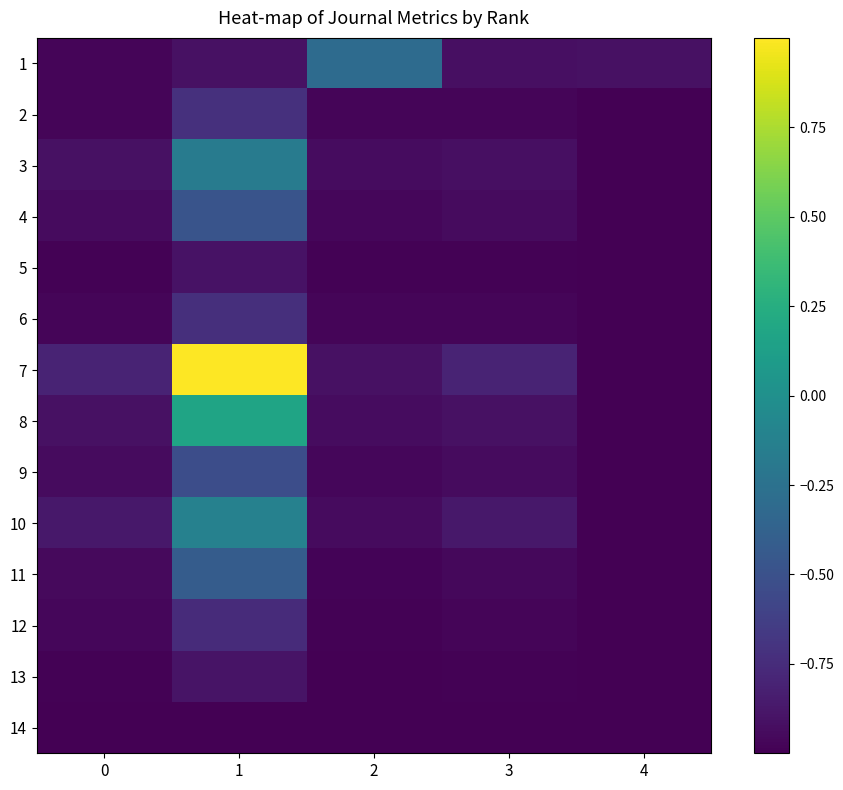

Which series changed the most between 0 and 1?

7